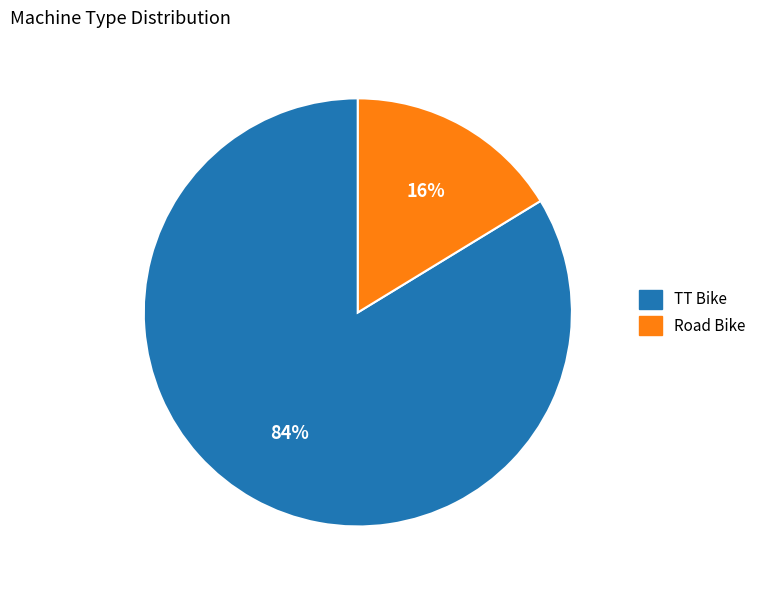

What is the smallest slice in the pie chart?

Road Bike